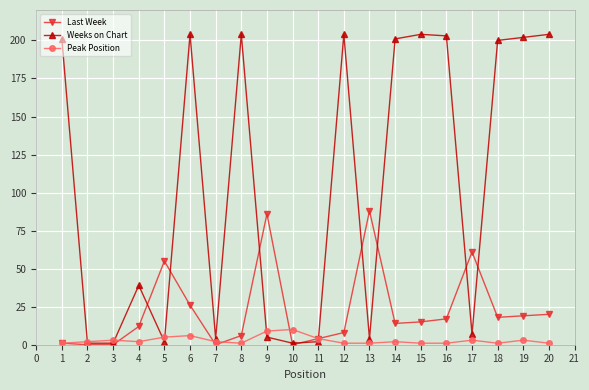

What is the spread (max minus min) of values at 14?

199